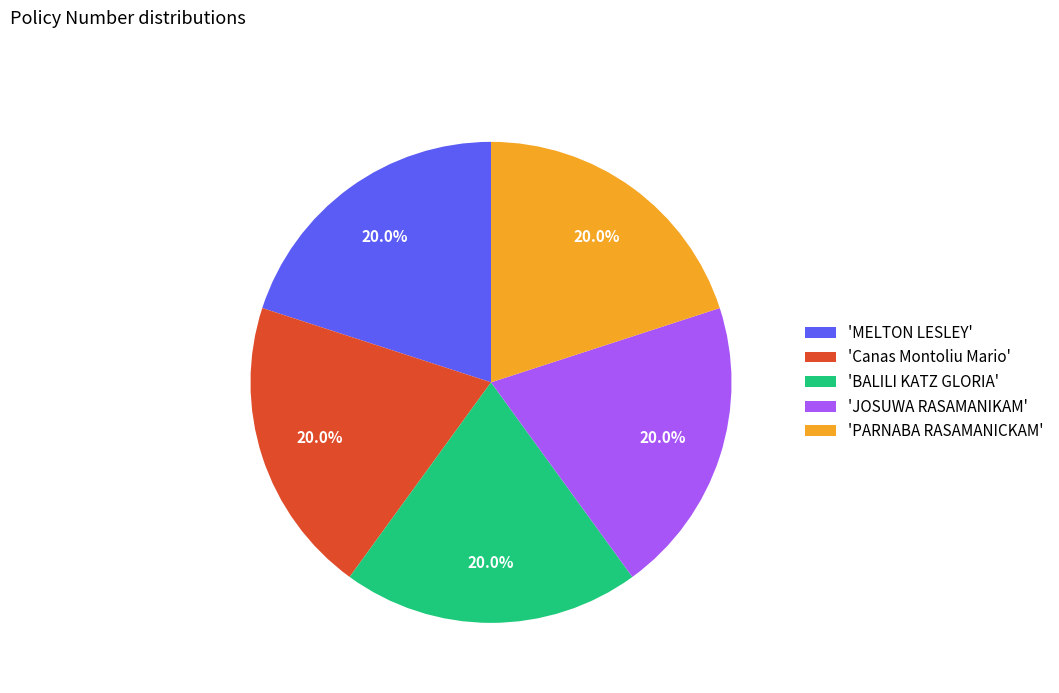

What percentage is NOT represented by 'PARNABA RASAMANICKAM'?

80.0%